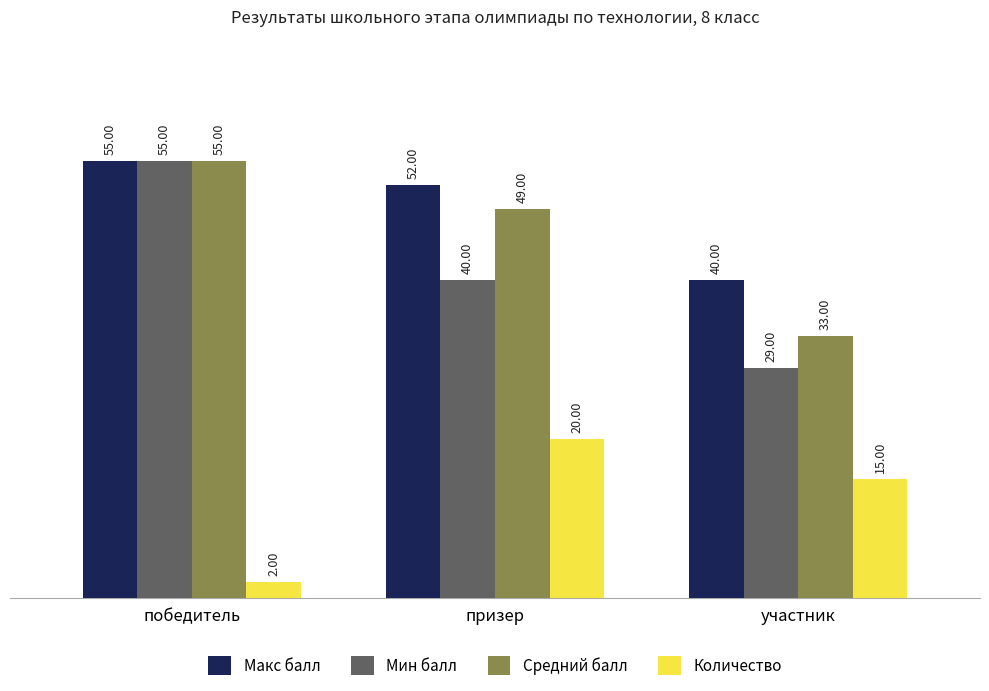

Which series has the largest total across all categories?

Макс балл